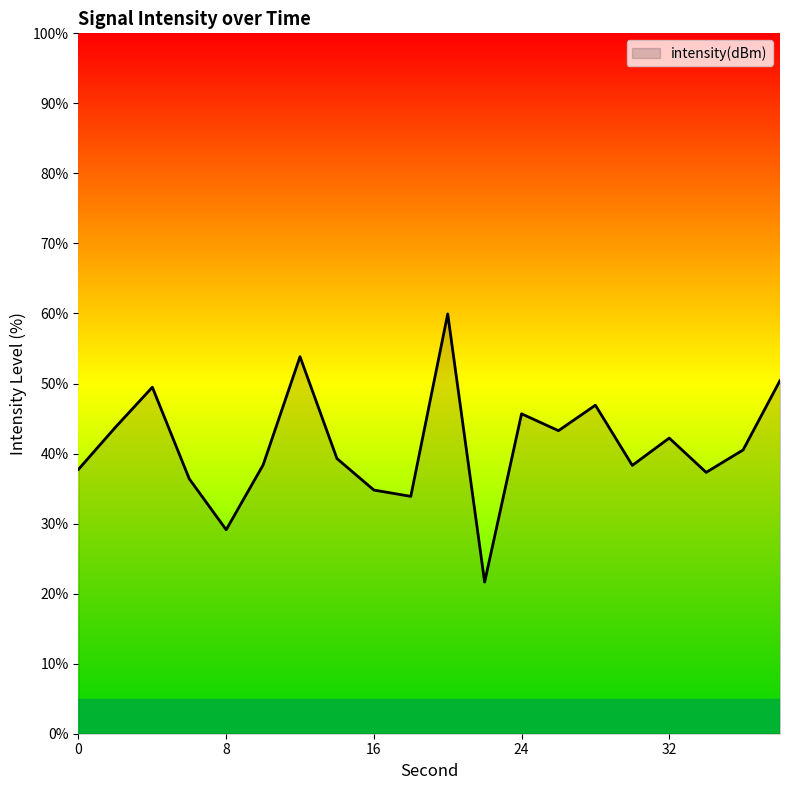

What is the smallest value displayed?

21.7